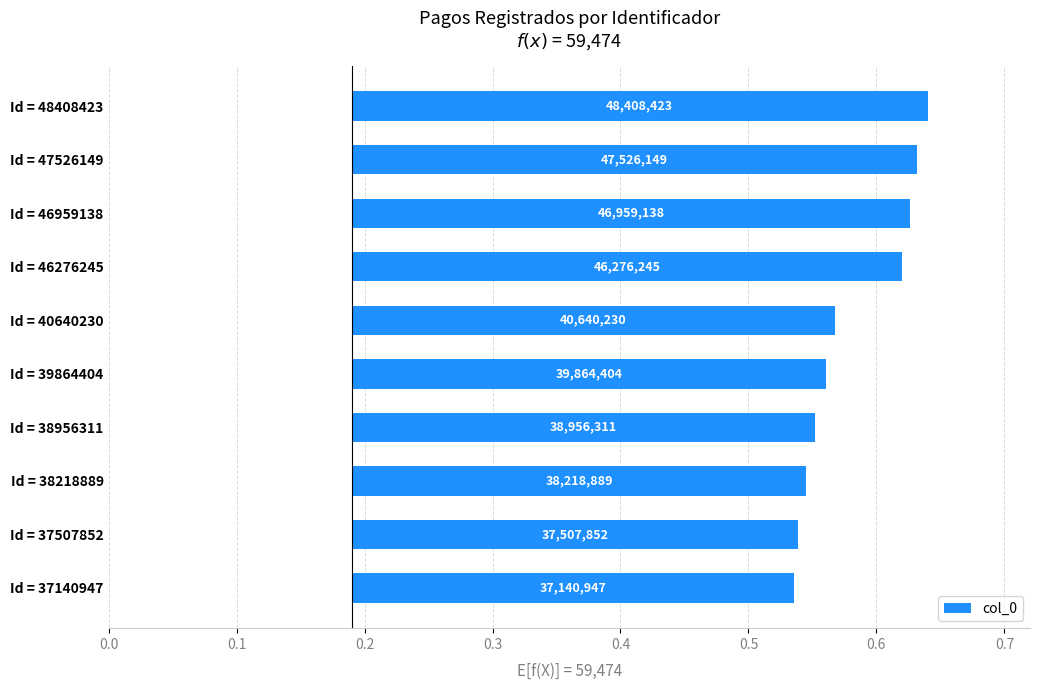

How many bars are there in total?

10